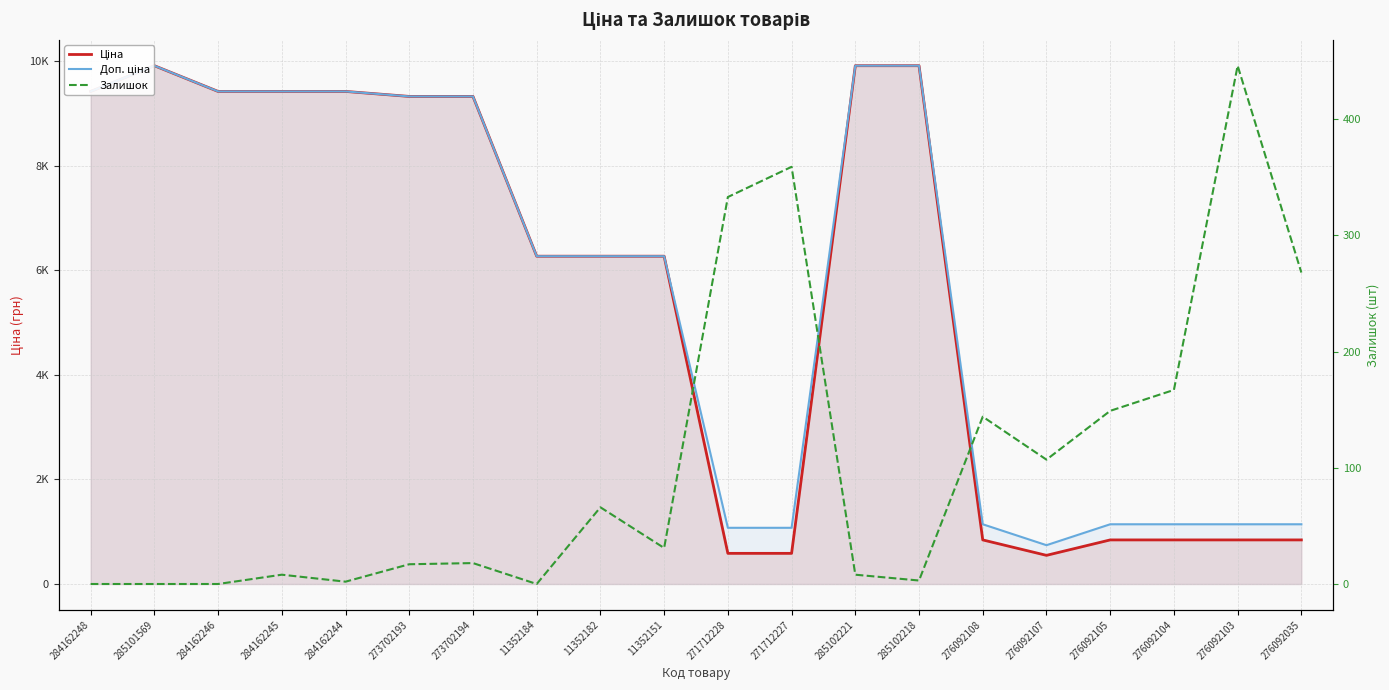

What is the label of the 15th point from the right?

273702193